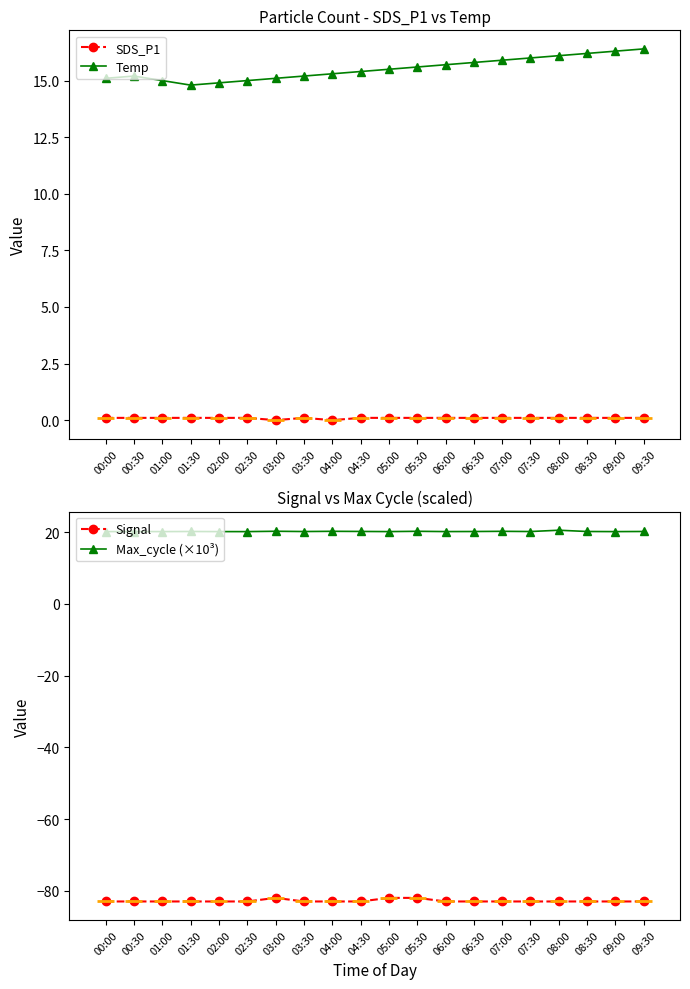

True or false: Temp has more than 2 interior local peaks.

False